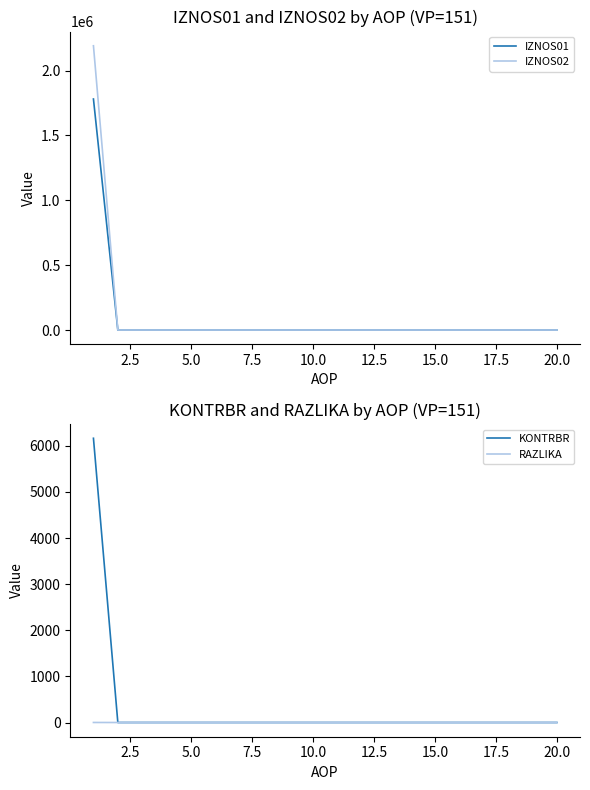

Is this an area chart (filled region under the line)?

No